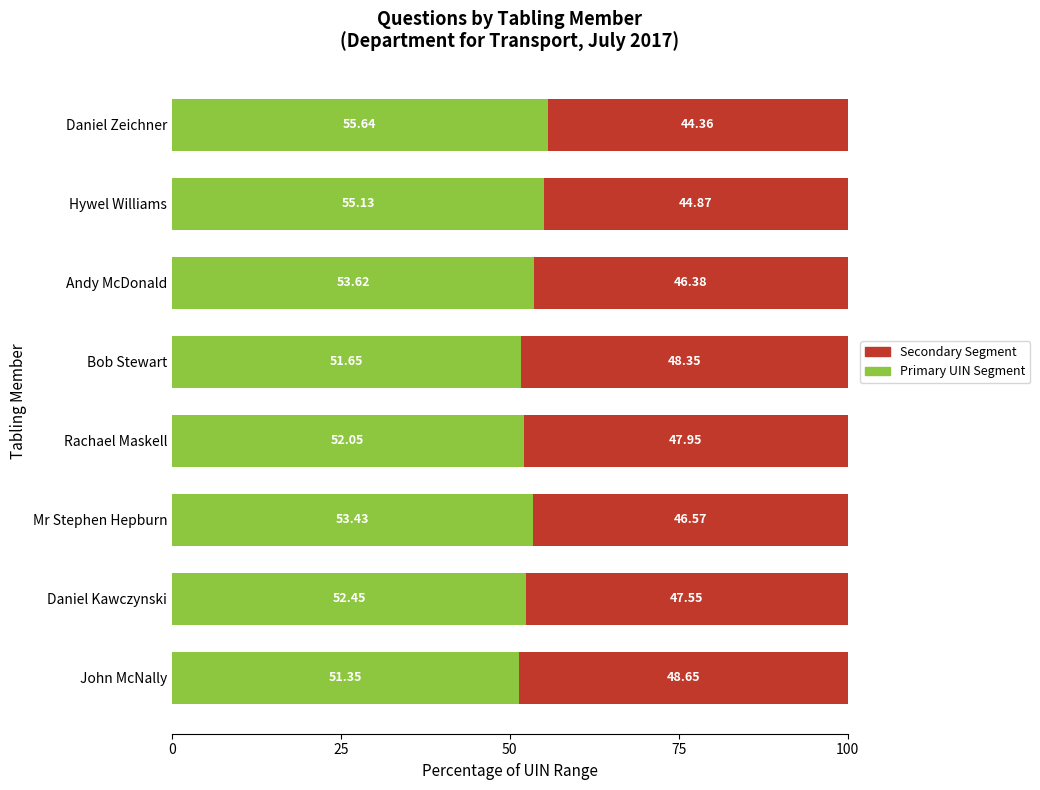

What is the total value across all series at Andy McDonald?

100.0